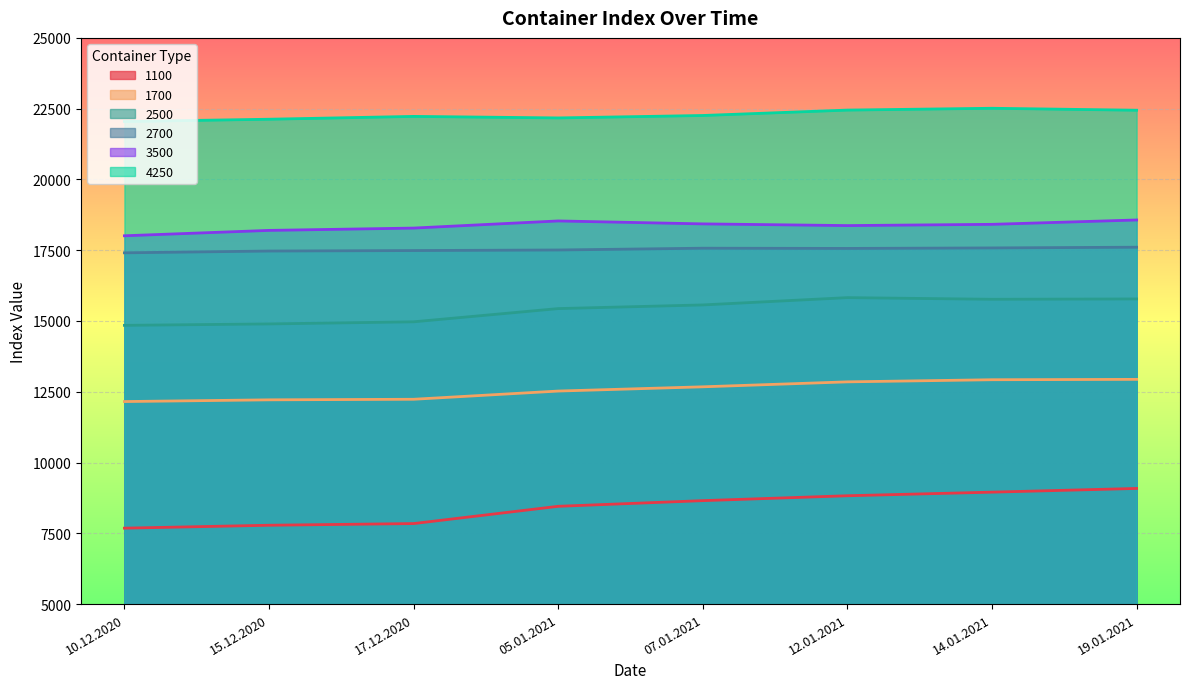

Which has a higher value, 05.01.2021 or 12.01.2021?

12.01.2021